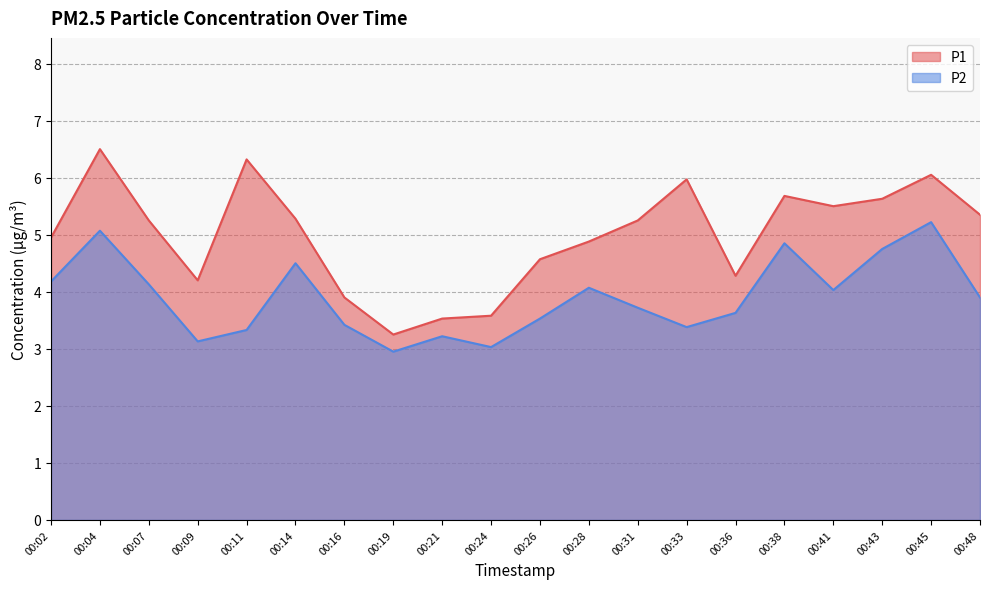

Is it true that P2 equals 4.1 at 00:07?

True